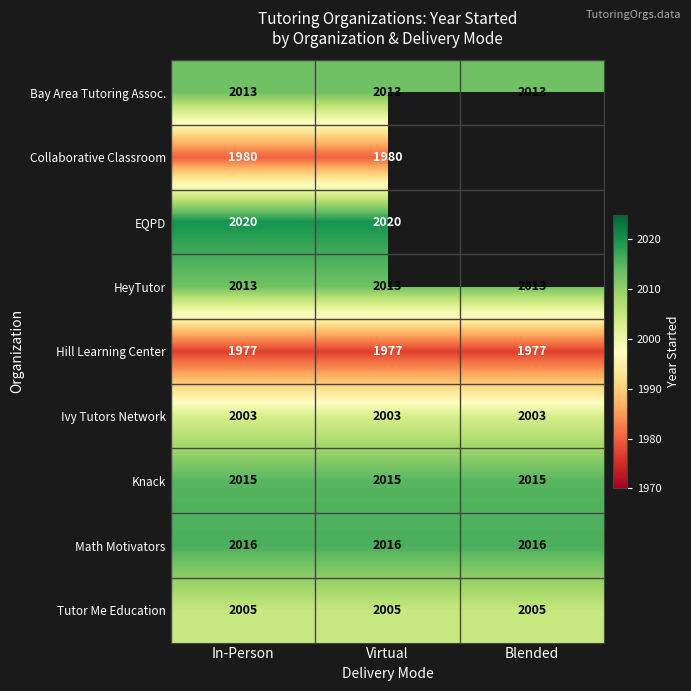

What is the sum of the Knack values at In-Person and Virtual?

4030